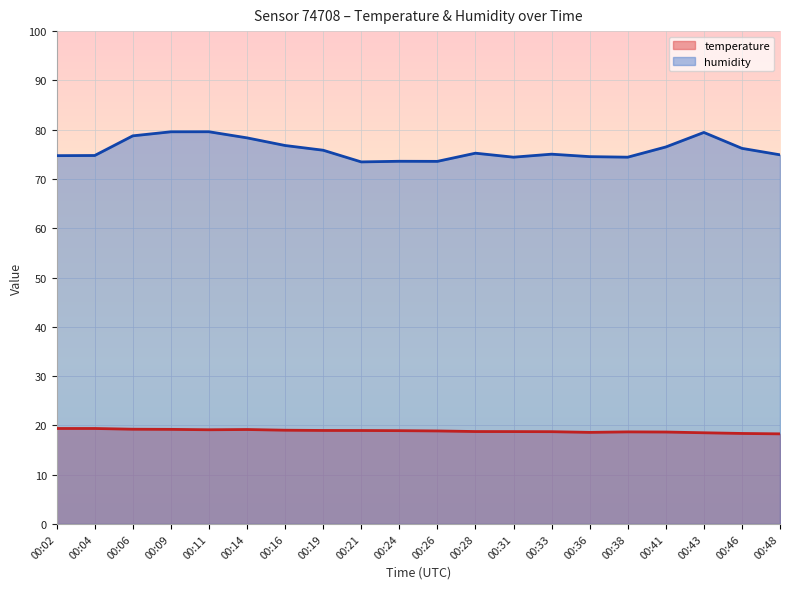

How many interior local valleys does the temperature series have?

2